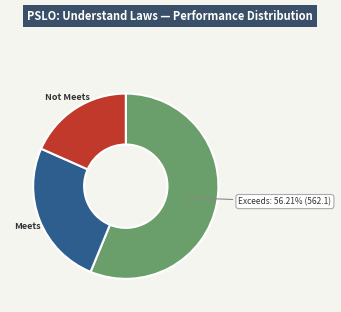

Is there a majority slice in this chart?

Yes